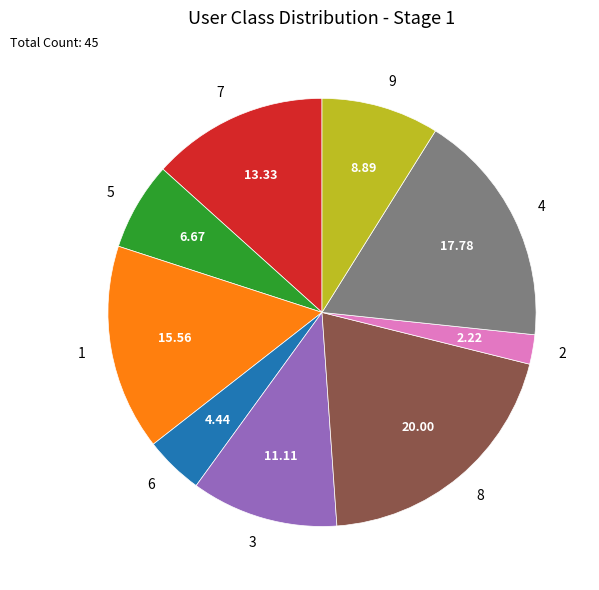

Rank the categories by value from lowest to highest.

2, 6, 5, 9, 3, 7, 1, 4, 8